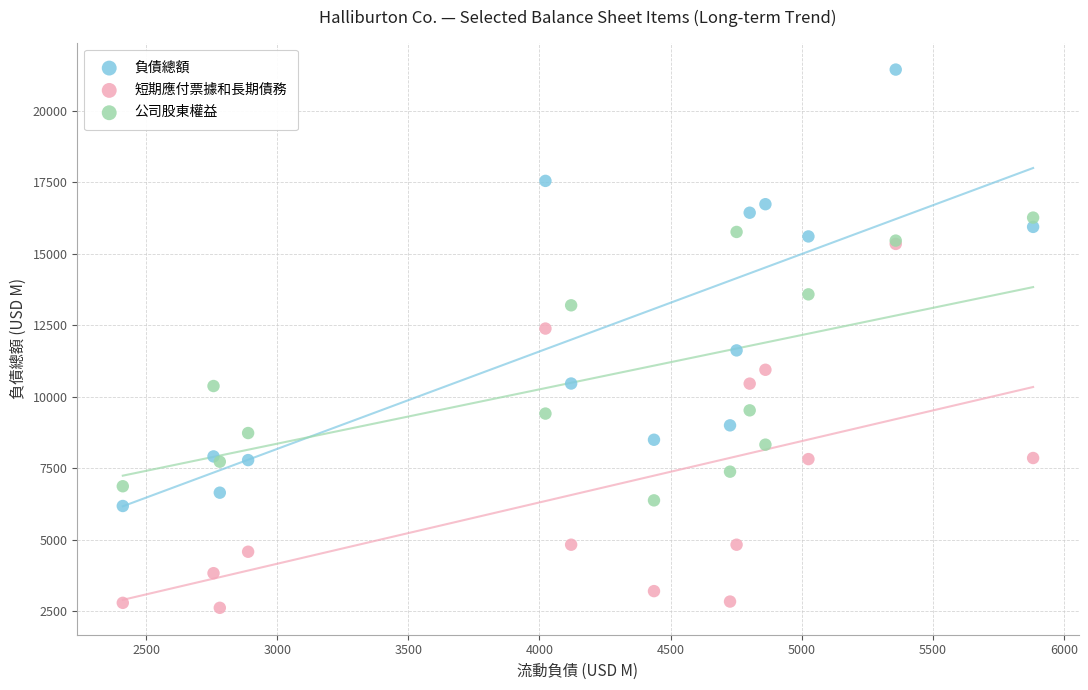

What are all the series names shown in the legend?

負債總額, 短期應付票據和長期債務, 公司股東權益